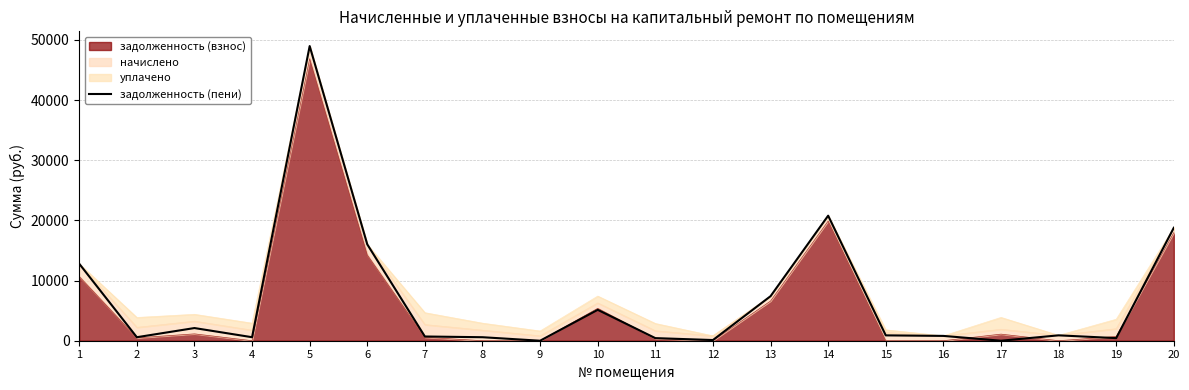

Reading left to right, what are all the values shown in this chart?

12799.5	583.2	2106.3	583.2	48984.8	16015.4	702.4	582.5	0.0	5137.4	432.5	113.0	7403.6	20786.5	890.3	800.9	0.0	894.9	432.8	18780.4